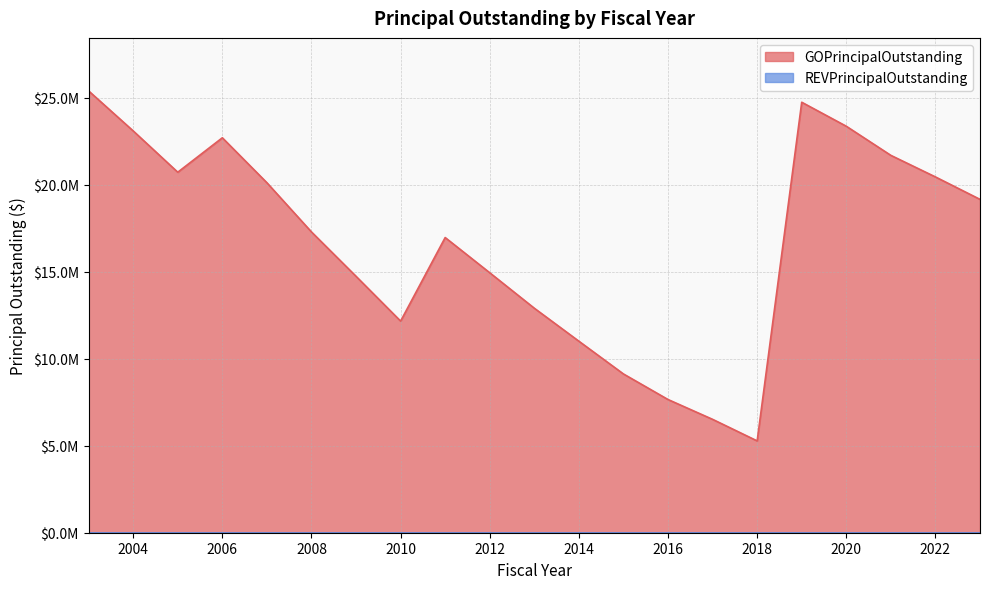

Does the chart display data point markers on the line(s)?

No